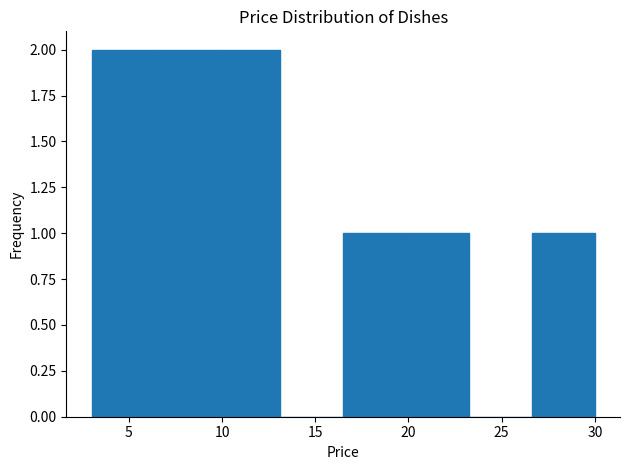

Reading left to right, list every bar in this chart as the range it spans on the x-axis followed by its height. Neither the bar edges nor the heights are printed on the chart, so give them approximately, as read against the axes.

3.0 to 6.5: 2
6.5 to 10.0: 2
10.0 to 13.0: 2
13.0 to 16.5: 0
16.5 to 20.0: 1
20.0 to 23.5: 1
23.5 to 26.5: 0
26.5 to 30.0: 1